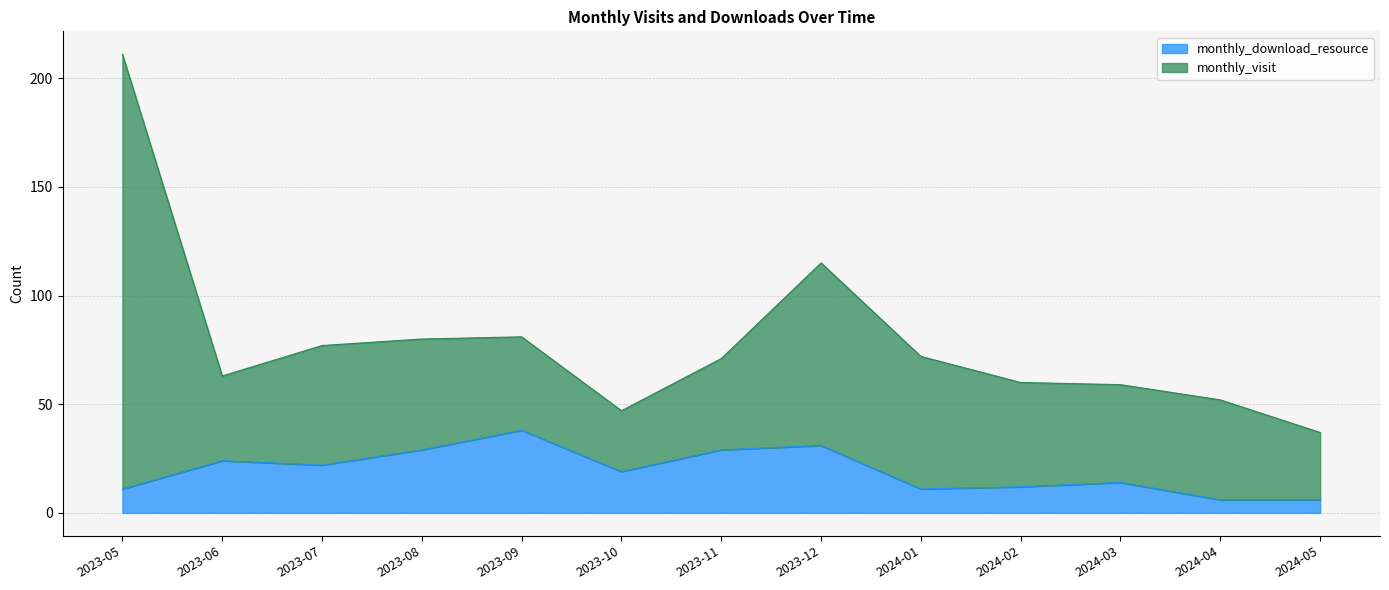

Approximately how many times larger is the value at 2024-01 compared to 2024-03?

0.8